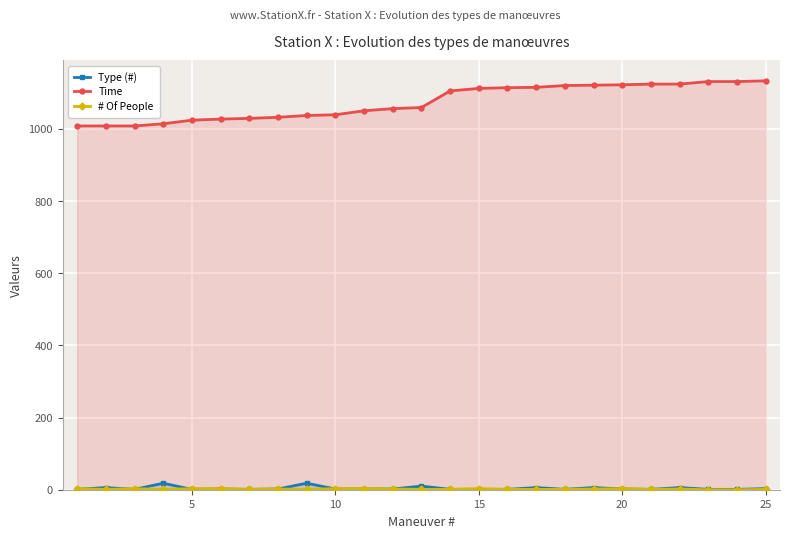

What is the greatest value displayed?

1133